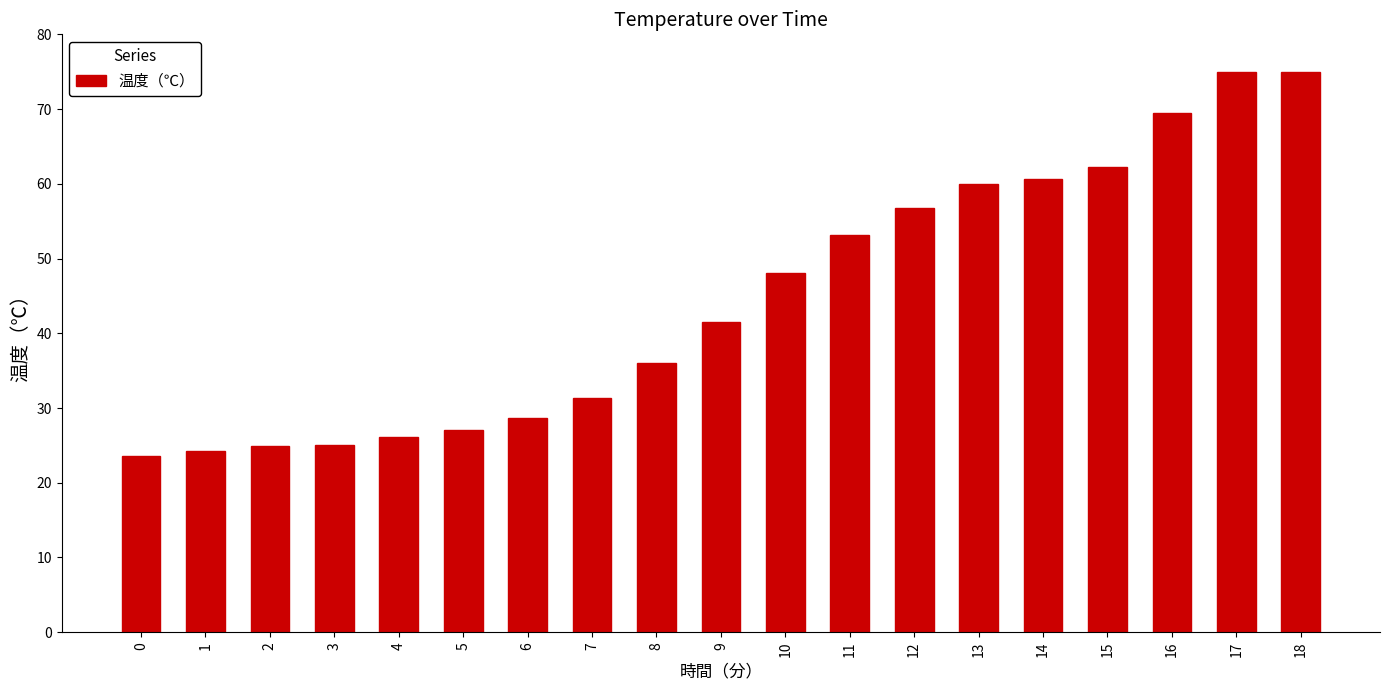

How many data points are less than 41?

9